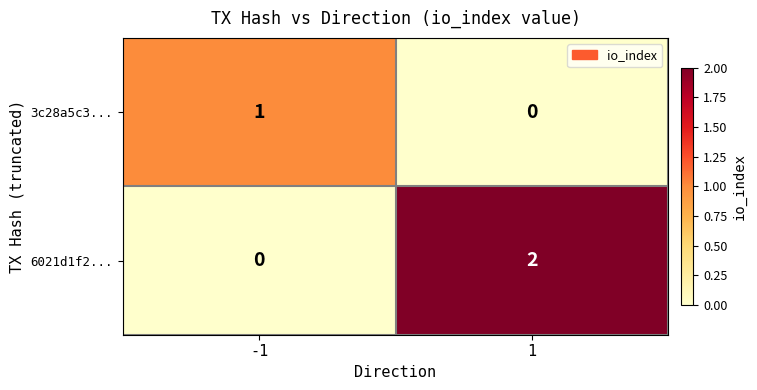

Rank the series by their maximum value, from lowest to highest.

3c28a5c3..., 6021d1f2...